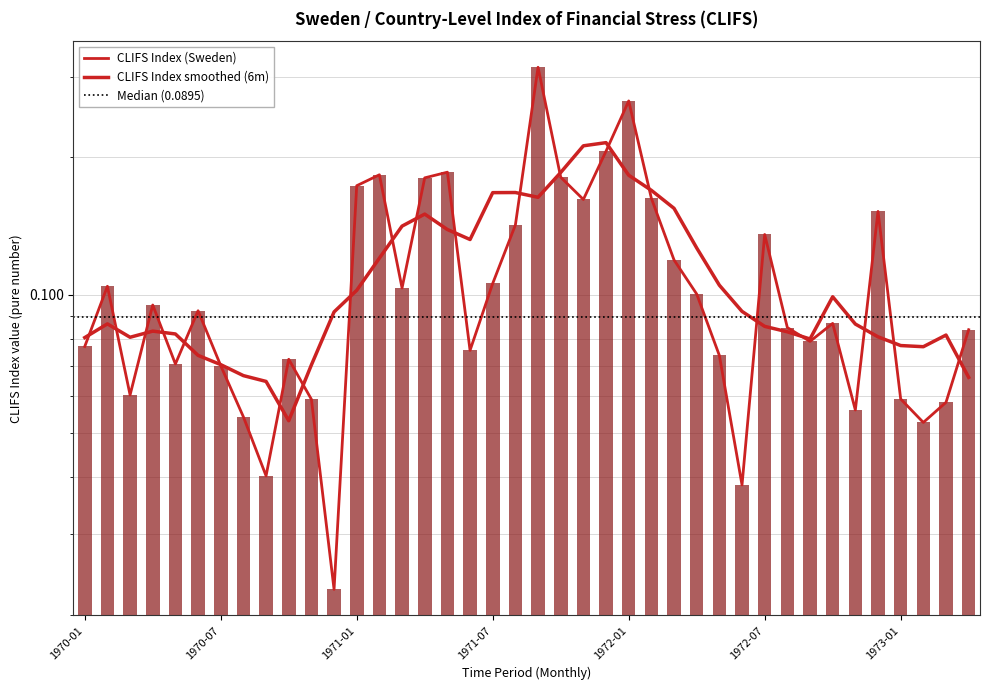

Between 1972-10 and 1971-06, which is larger?

1972-10